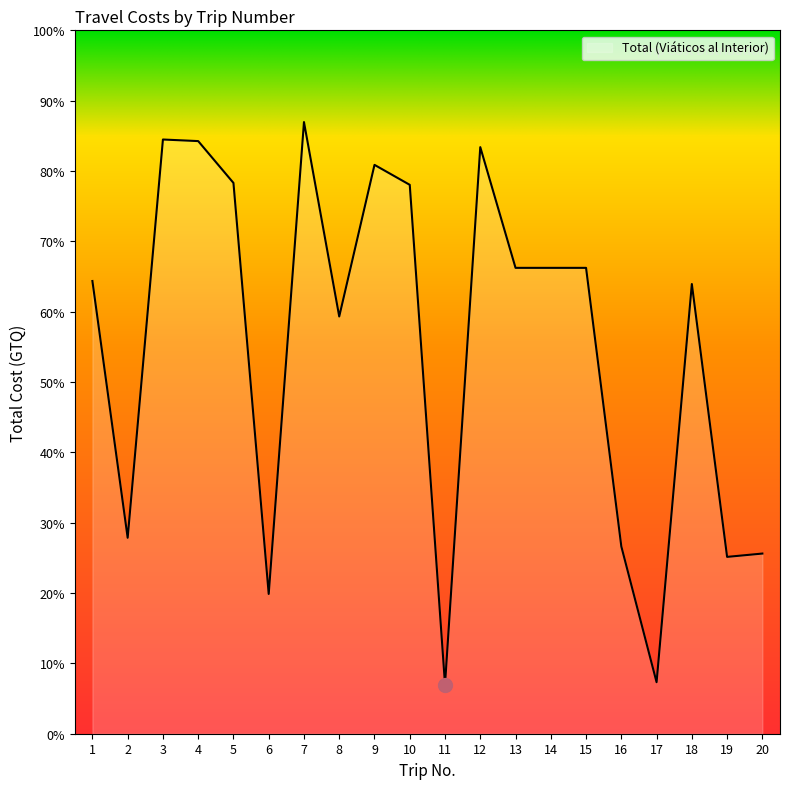

Approximately how many times larger is the value at 9 compared to 4?

1.0